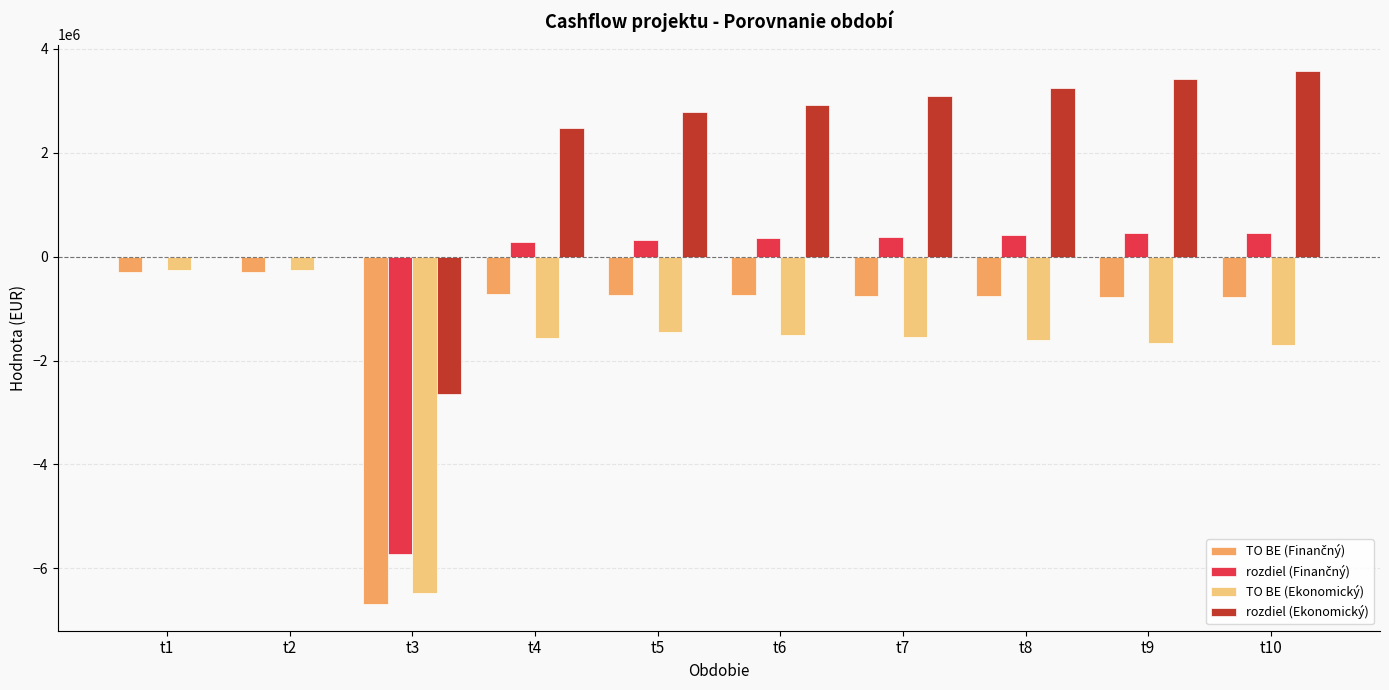

Which series has the largest total across all categories?

rozdiel (Ekonomický)